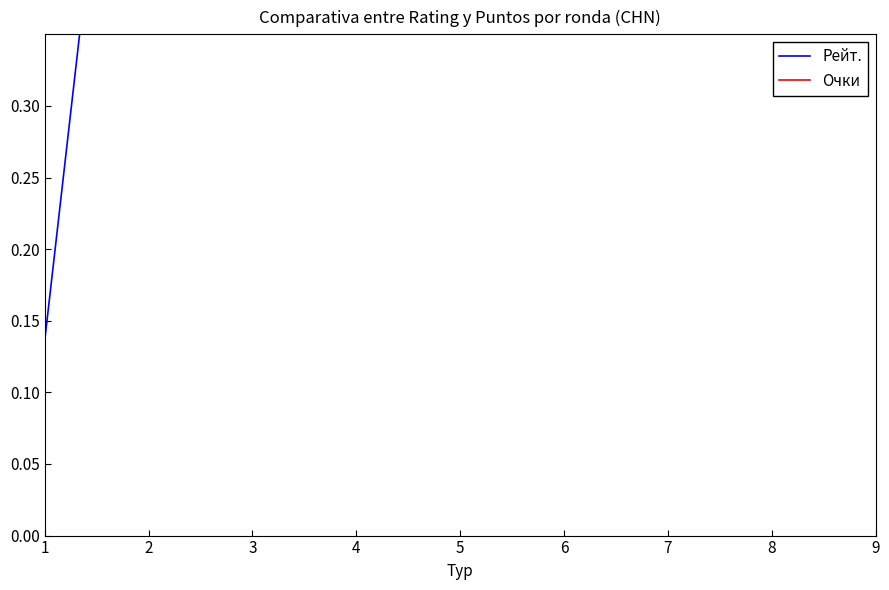

True or false: Очки and Рейт. cross at least once.

True